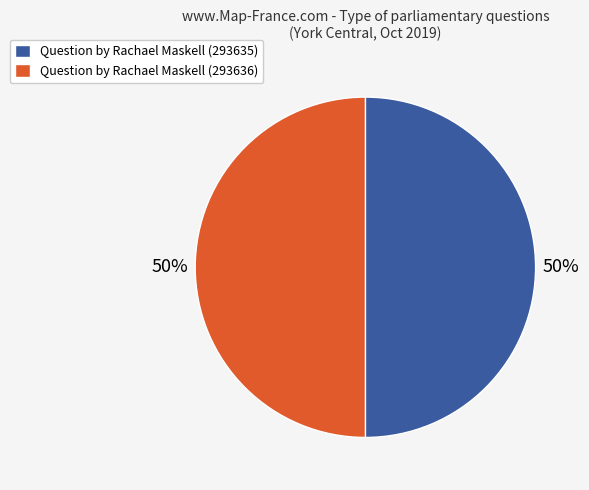

True or false: Question by Rachael Maskell (293636) accounts for 59% of the total.

False